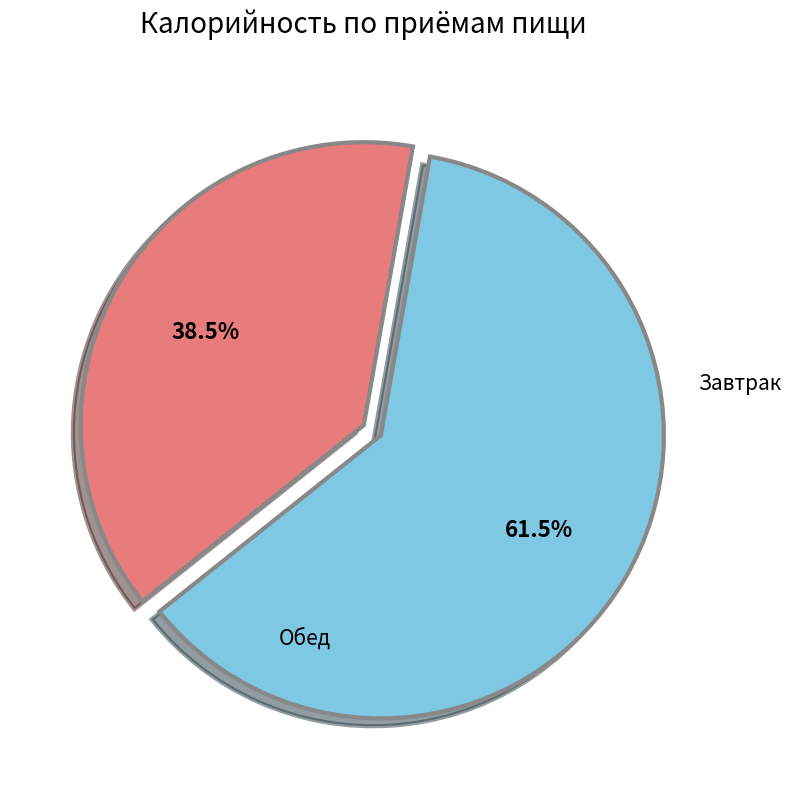

Is there a majority slice in this chart?

Yes